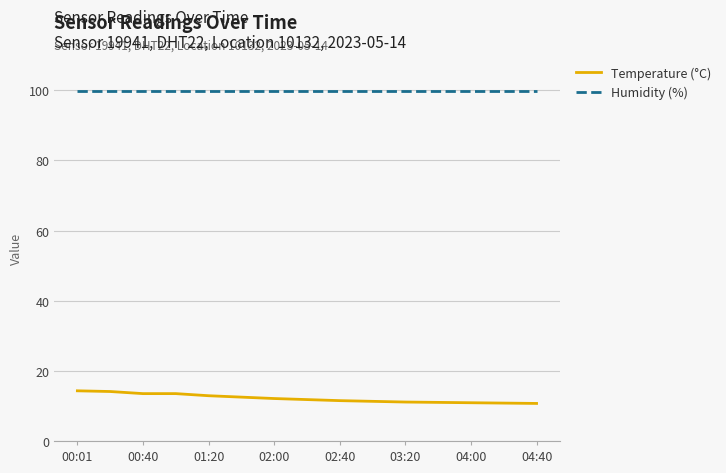

What is the difference between the maximum and minimum values in the Temperature (°C) series?

3.6